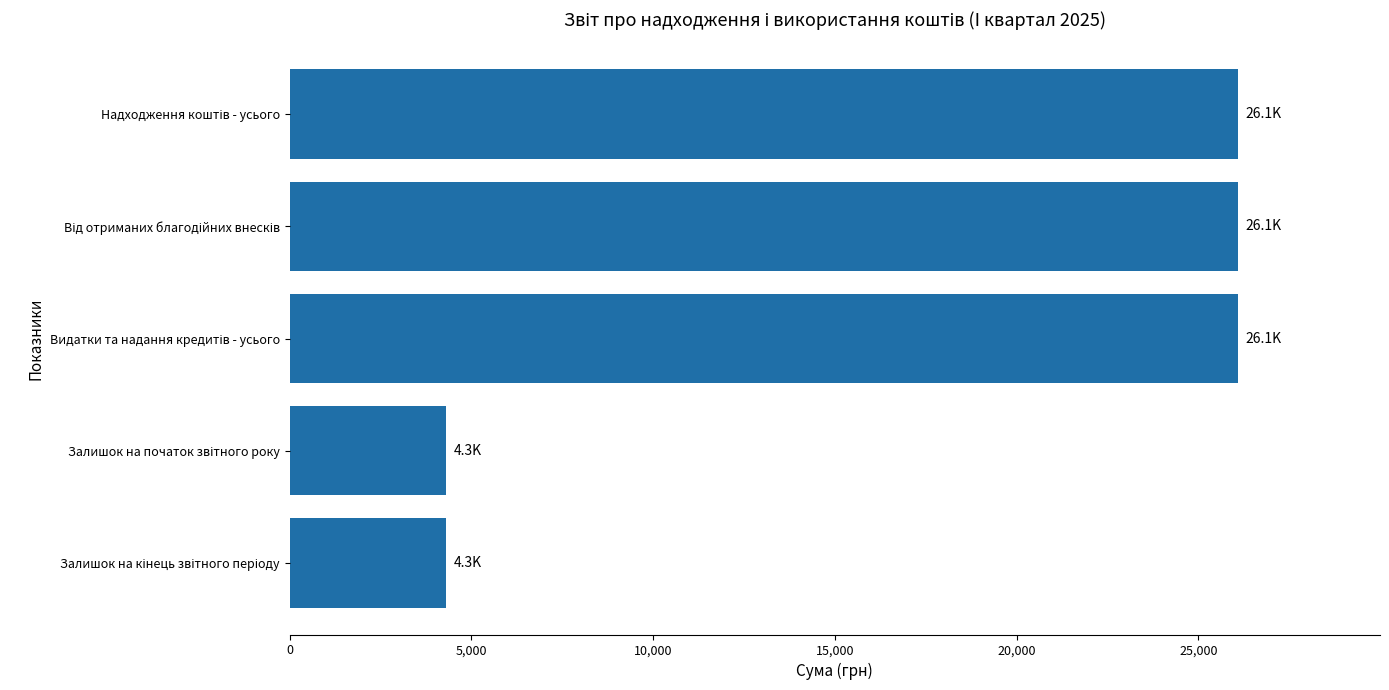

What is the average value?

17374.6